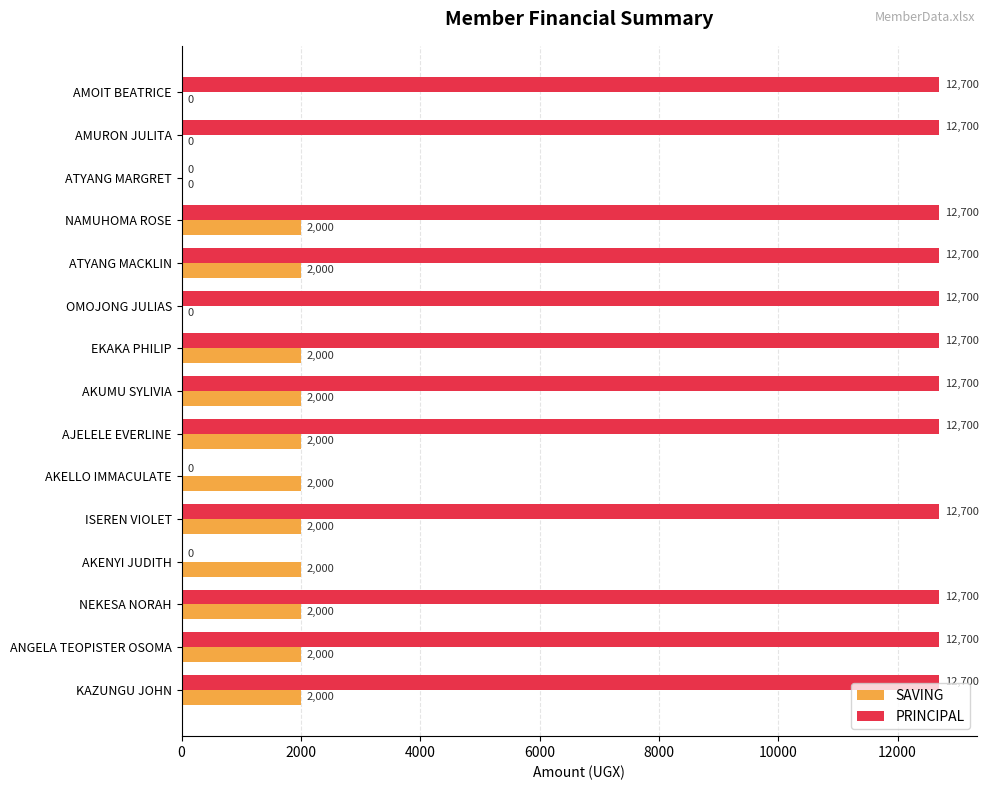

Is the value of PRINCIPAL at AKENYI JUDITH greater than the value of SAVING at NAMUHOMA ROSE?

No